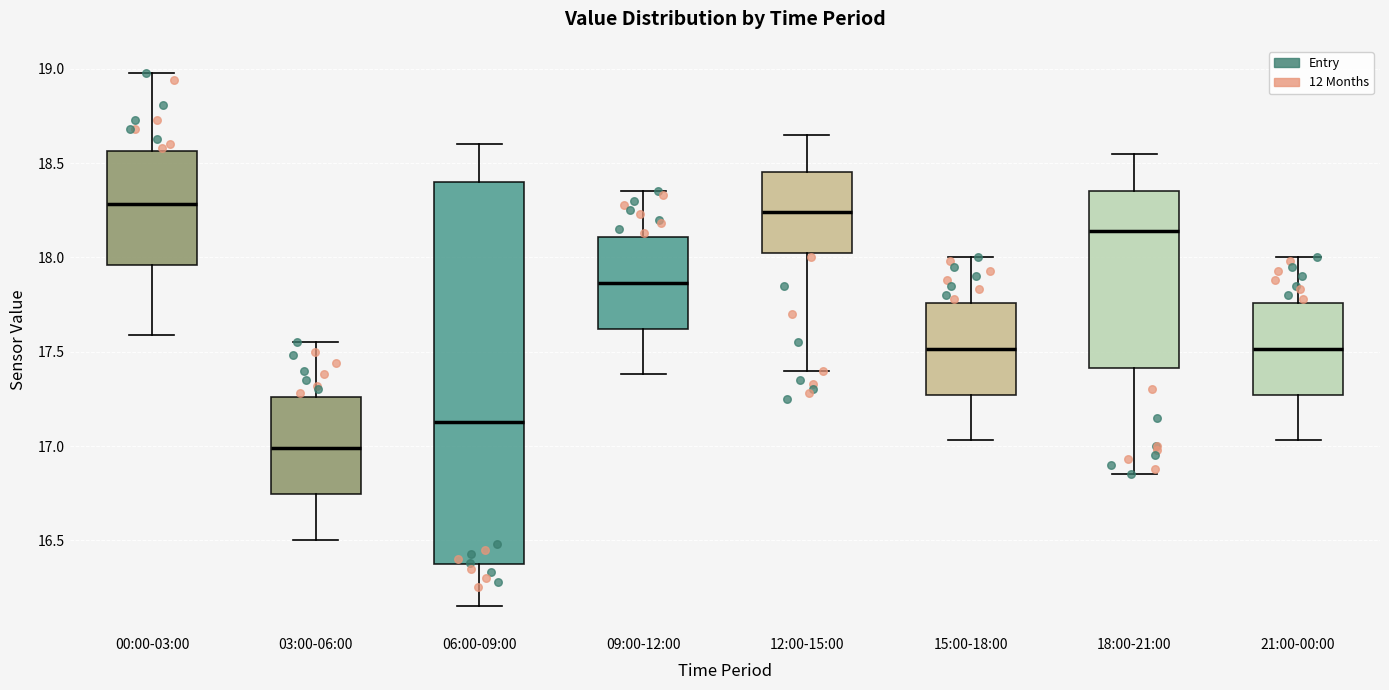

Reading left to right, read every box against the y-axis: the position of its median line, the range the box covers, and the ends of its whiskers. The values are not printed on the chart, so give them approximately, as read against the axis.

00:00-03:00: median 18.30, box 17.95 to 18.55, whiskers 17.60 to 19.00
03:00-06:00: median 17.00, box 16.75 to 17.25, whiskers 16.50 to 17.55
06:00-09:00: median 17.15, box 16.35 to 18.40, whiskers 16.15 to 18.60
09:00-12:00: median 17.85, box 17.60 to 18.10, whiskers 17.40 to 18.35
12:00-15:00: median 18.25, box 18.00 to 18.45, whiskers 17.40 to 18.65
15:00-18:00: median 17.50, box 17.25 to 17.75, whiskers 17.05 to 18.00
18:00-21:00: median 18.15, box 17.40 to 18.35, whiskers 16.85 to 18.55
21:00-00:00: median 17.50, box 17.25 to 17.75, whiskers 17.05 to 18.00